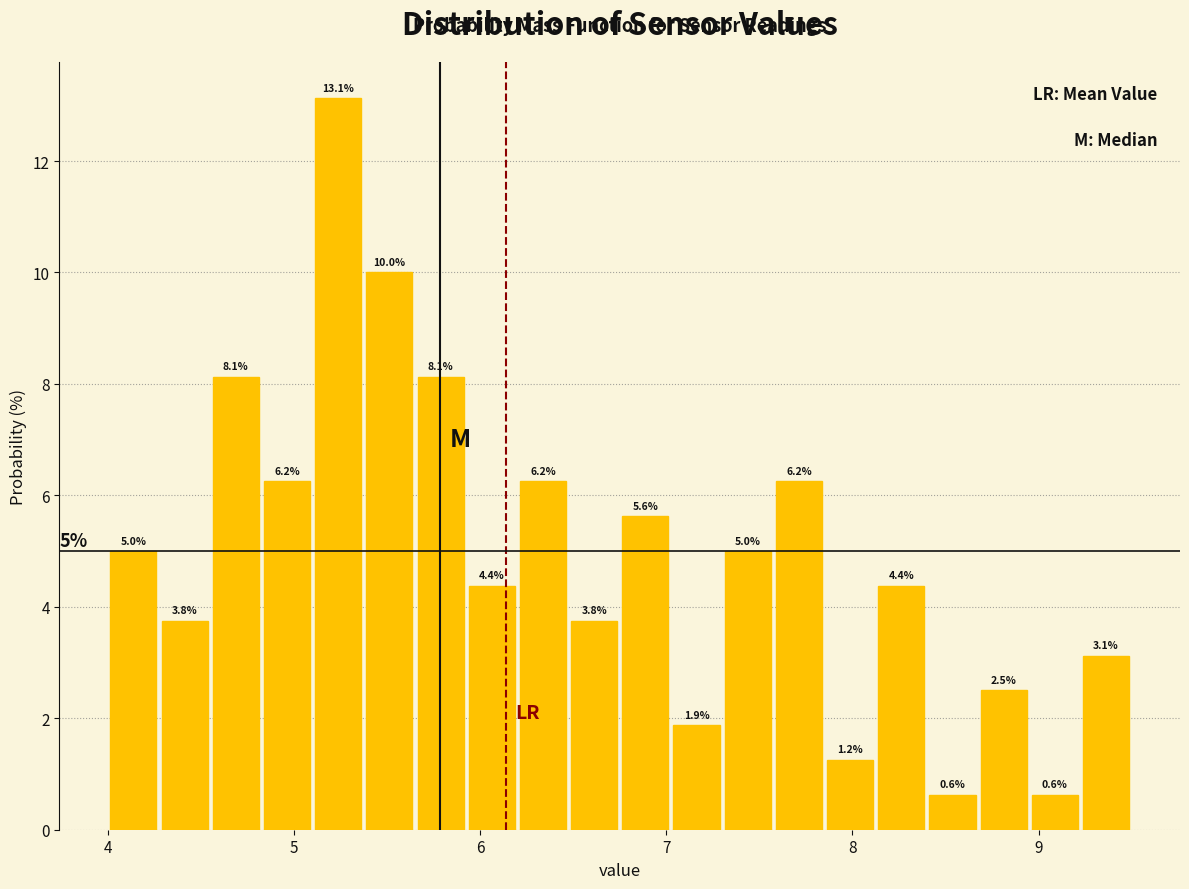

Around what value on the x-axis is the tallest bar? Give the approximate position of its centre, as read against the axis.

5.2